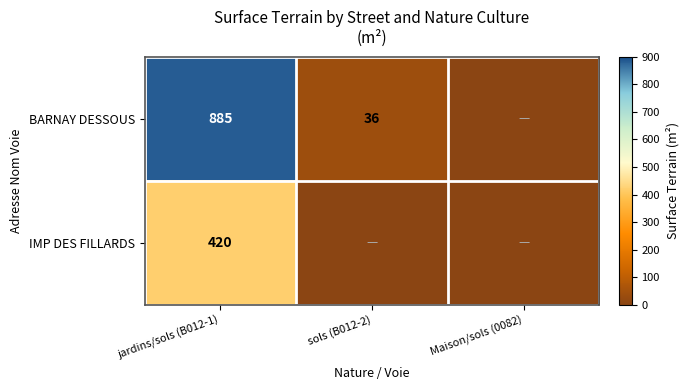

The value of BARNAY DESSOUS at jardins/sols (B012-1) is 885. True or false?

True